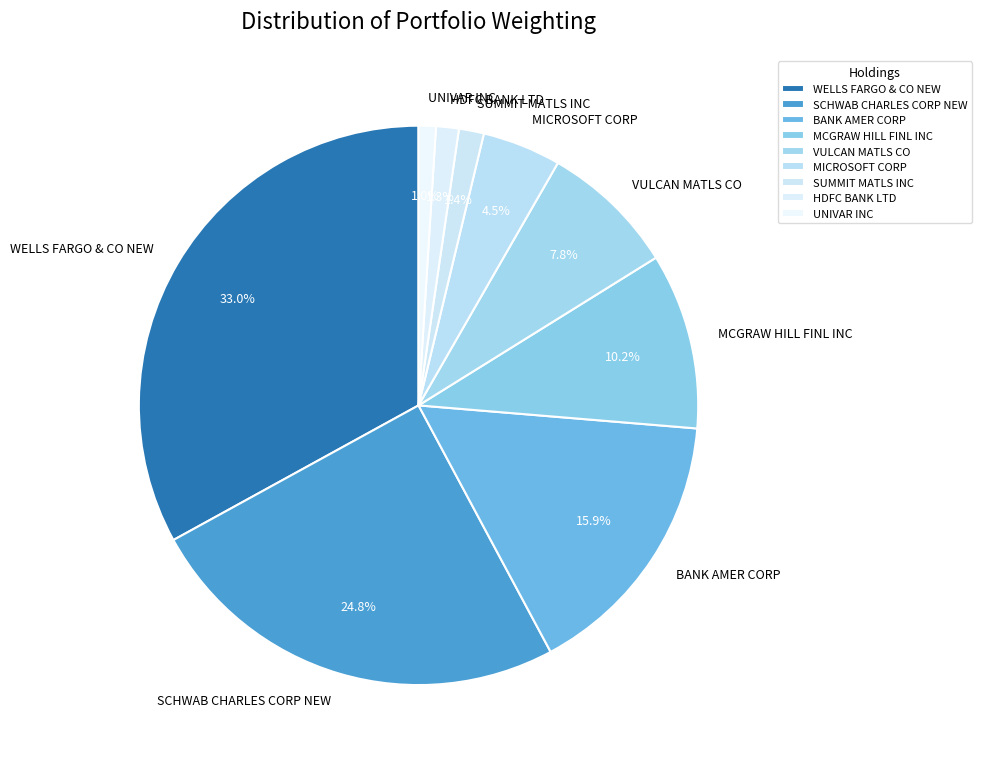

Which slice is the largest?

WELLS FARGO & CO NEW